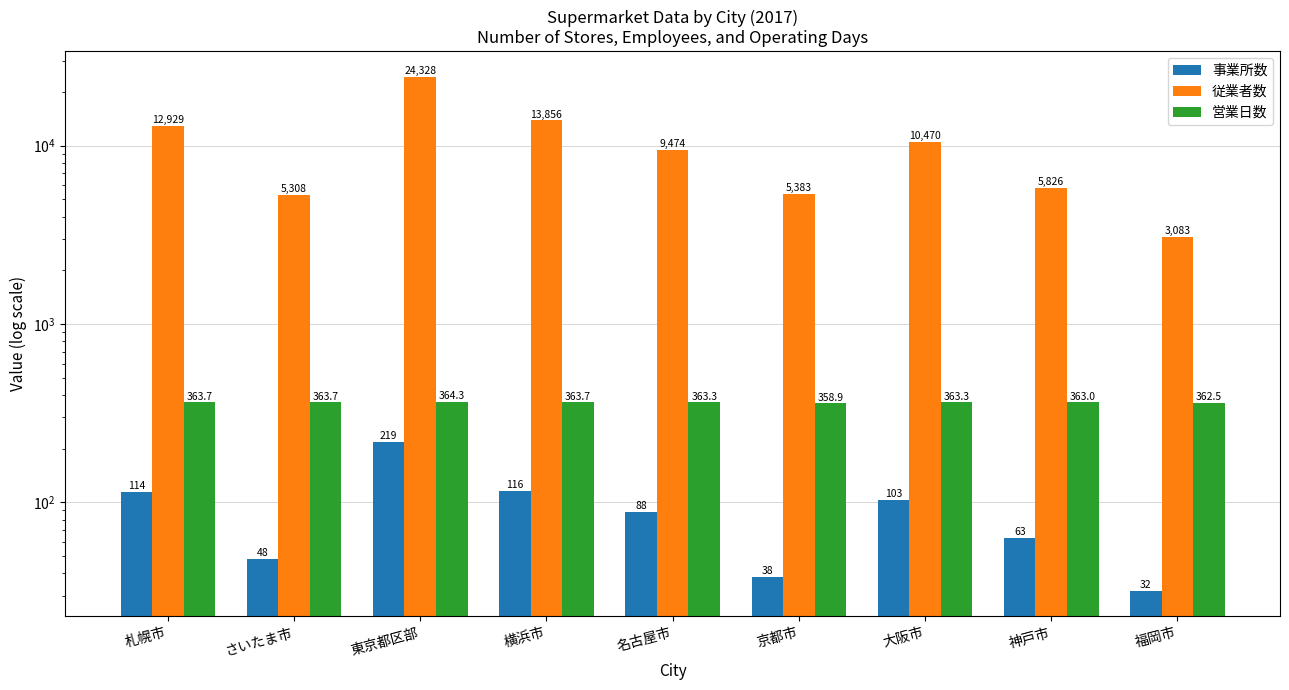

What is the maximum value shown in the chart?

24328.0